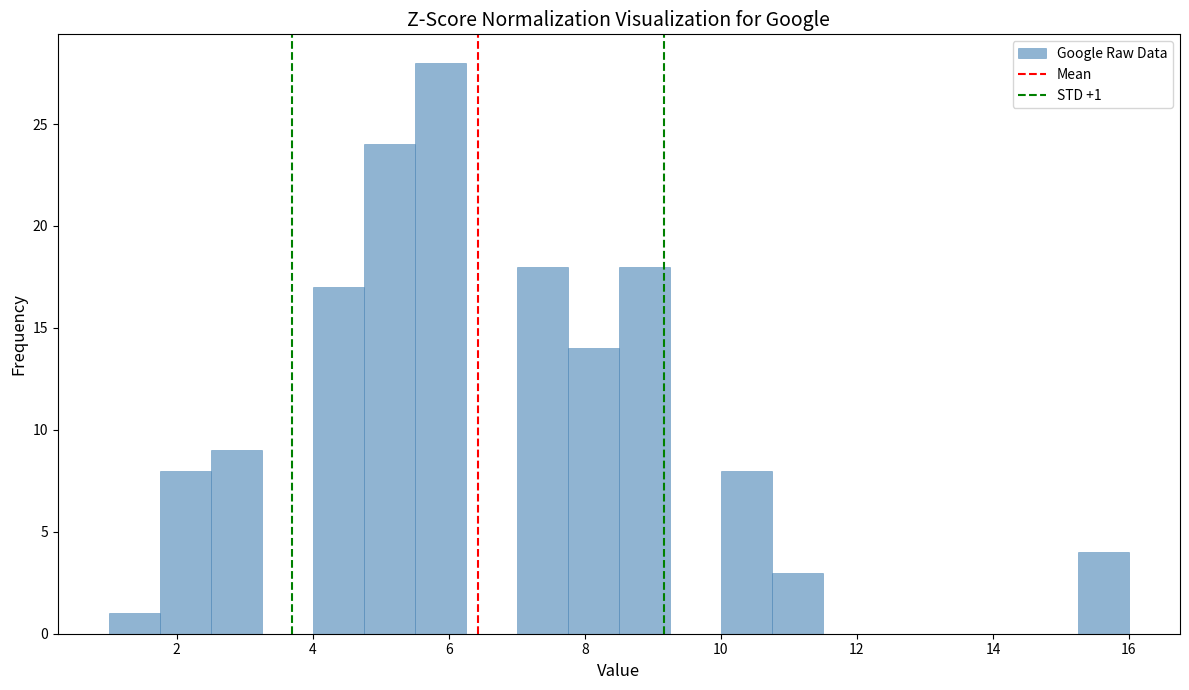

Around what value on the x-axis is the tallest bar? Give the approximate position of its centre, as read against the axis.

5.8